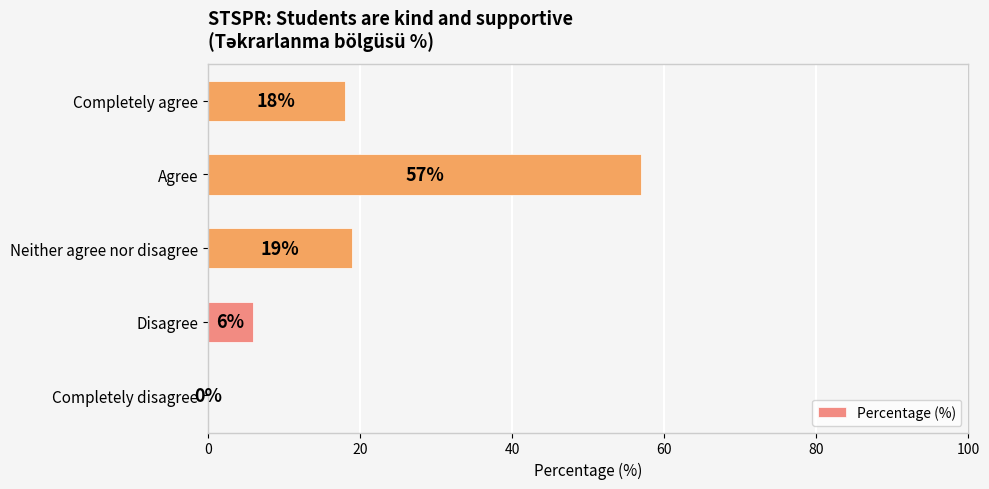

How many series are shown in this chart?

1